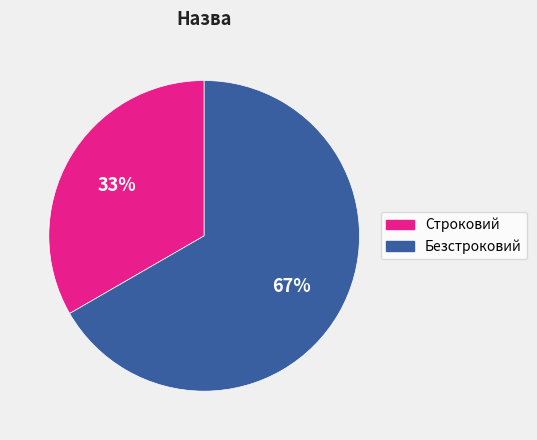

To the nearest percent, what is the average slice percentage?

50%